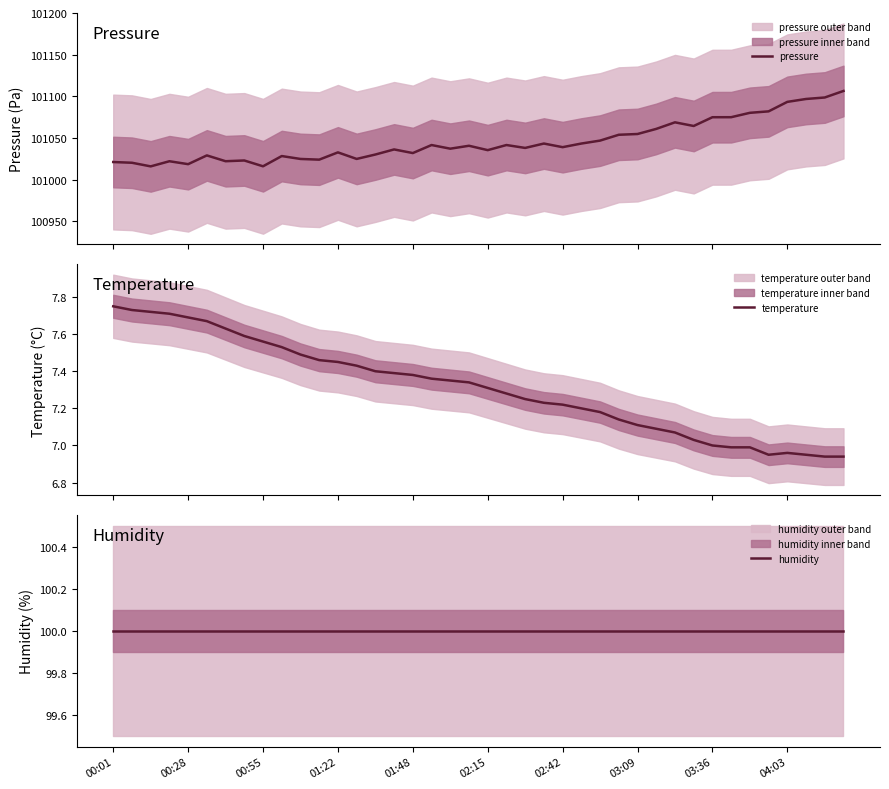

At how many categories does at least one series exceed 7187?

40